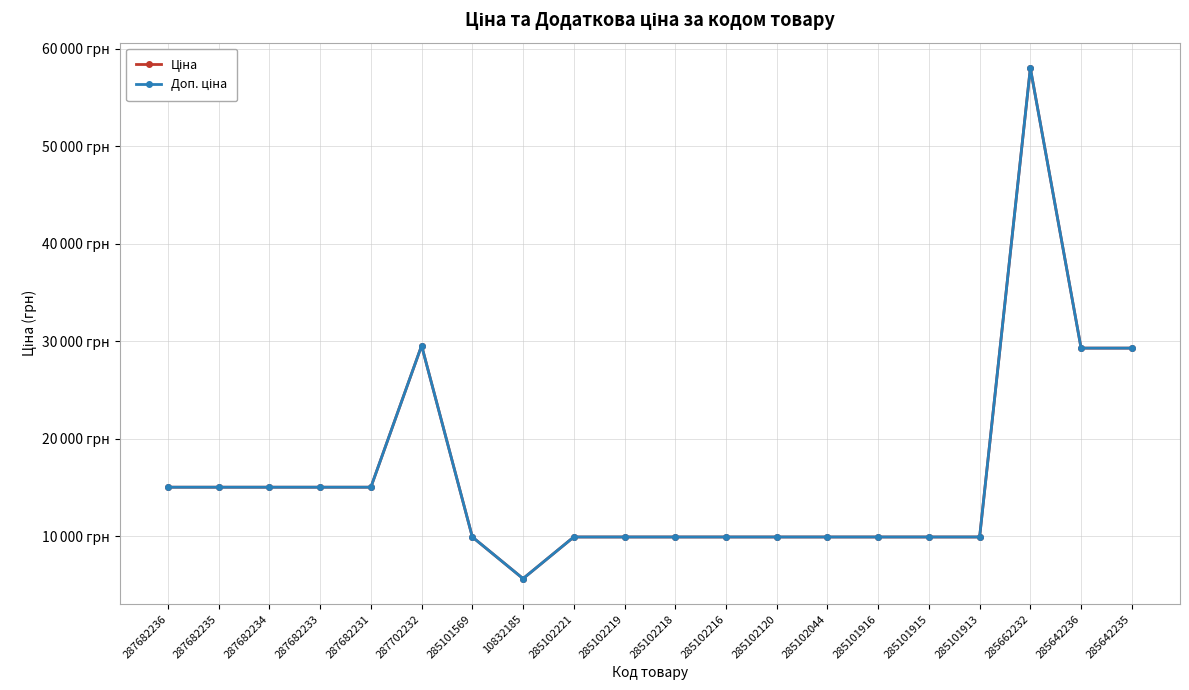

True or false: Ціна has more than 0 points higher than both neighbors.

True